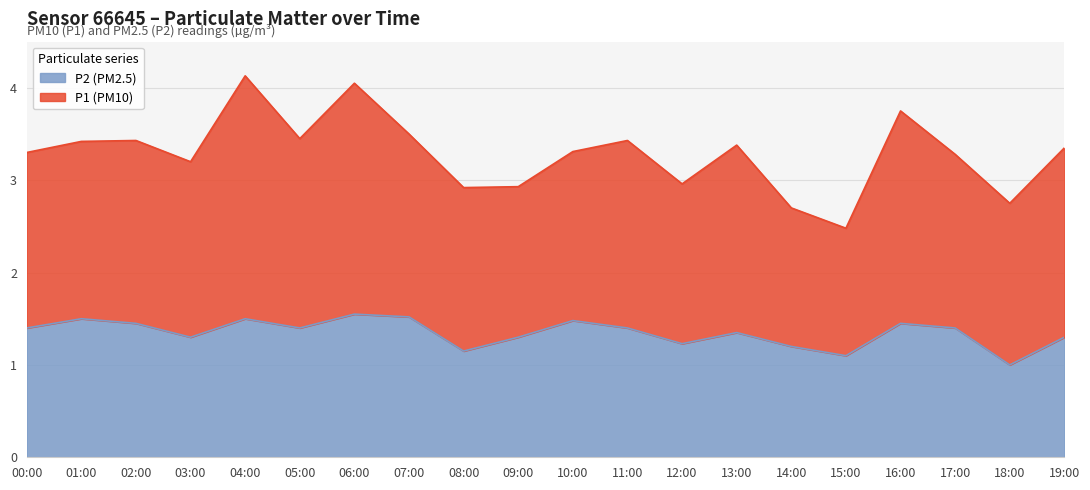

Does the chart have visible grid lines?

Yes